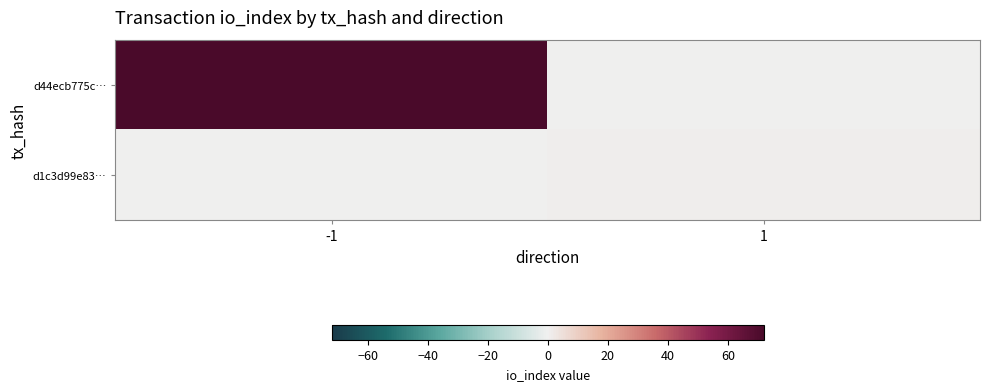

Count the number of categories in the chart.

2